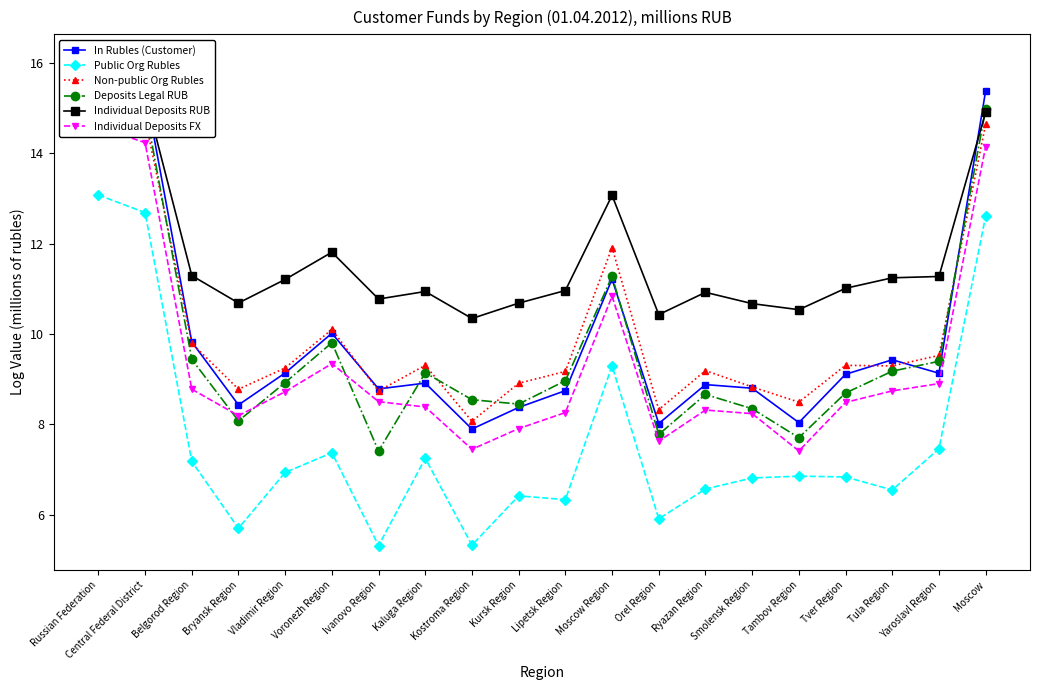

What is the approximate value of Non-public Org Rubles at Smolensk Region?

8.8